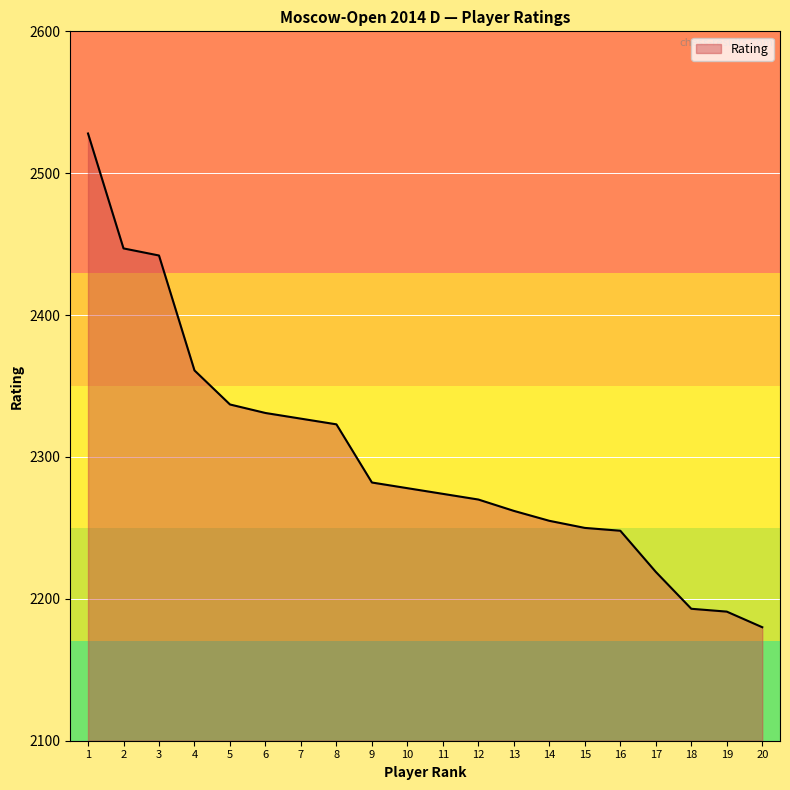

Approximately how many times larger is the value at 7 compared to 2?

1.0